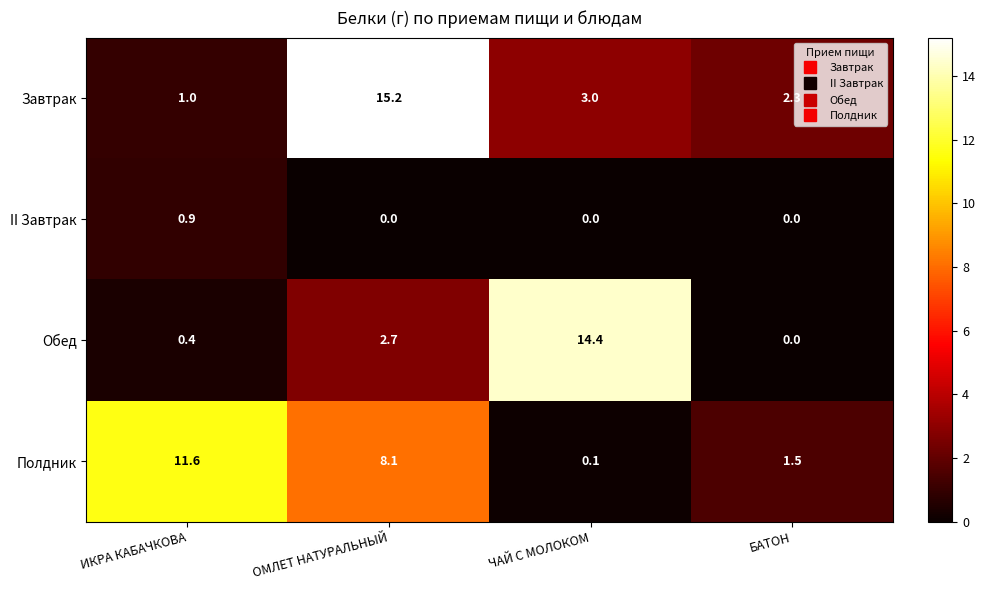

What is the sum of all Обед values?

17.5